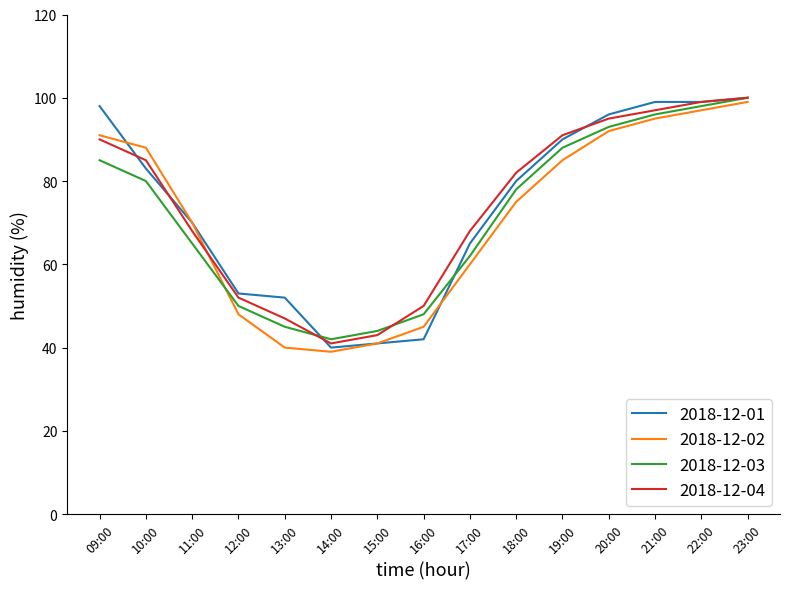

What is the difference between the highest and lowest values at 21:00?

4